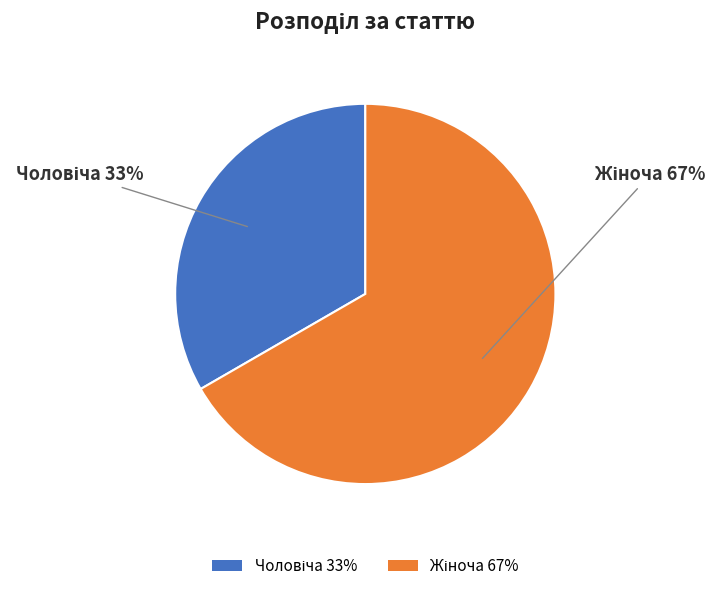

To the nearest percent, what is the average slice percentage?

50%